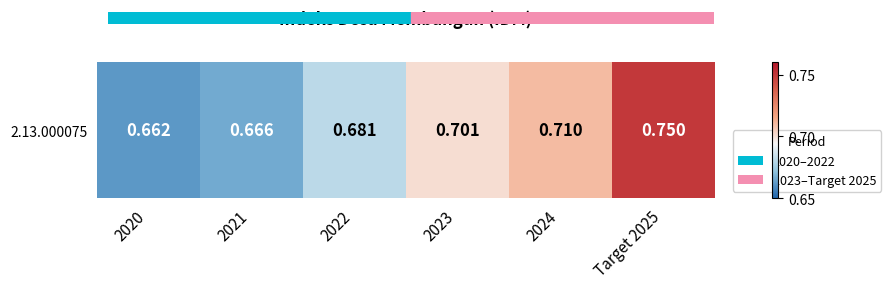

Between 2021 and Target 2025, which is larger?

Target 2025